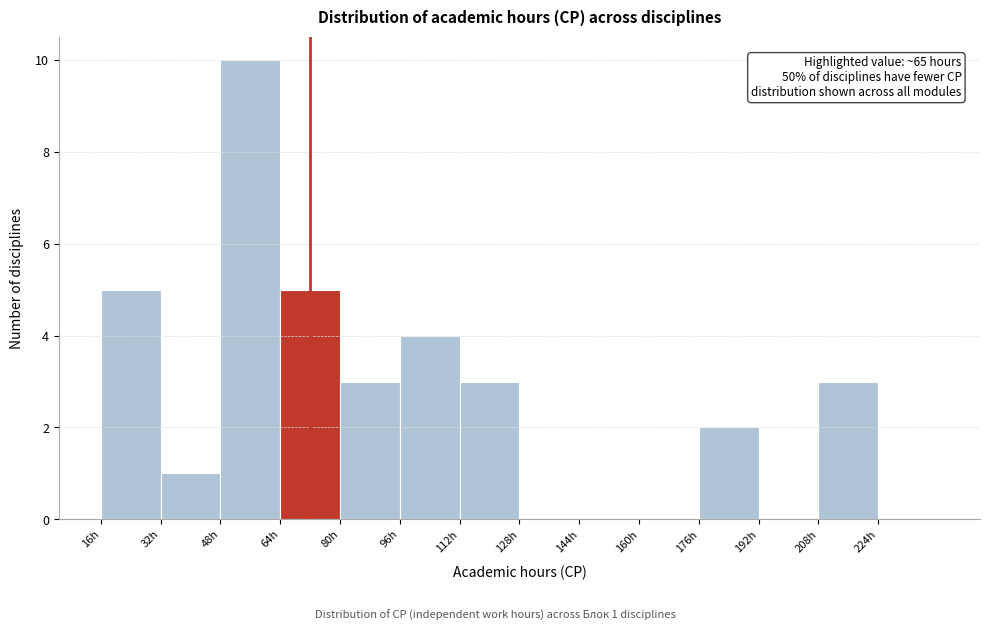

Which range on the x-axis has the tallest bar?

48 to 64